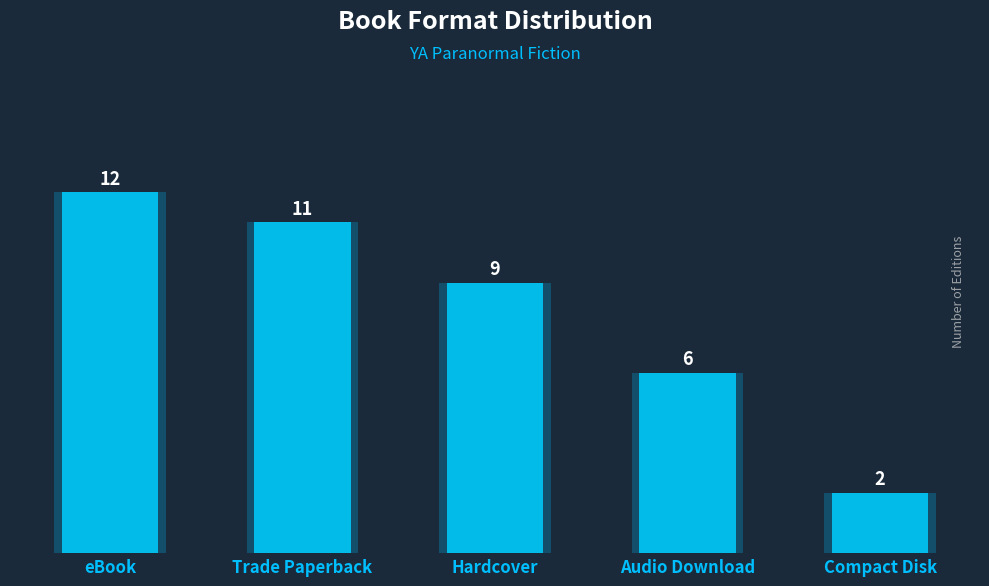

How many series are shown in this chart?

1